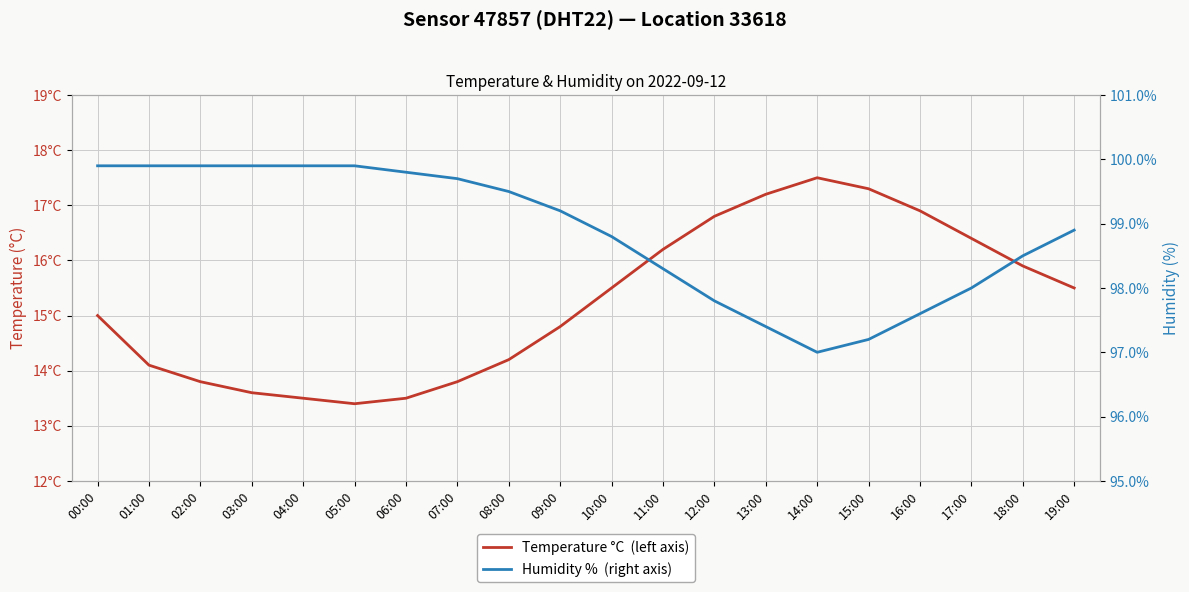

At which label is Humidity % — Sensor 47857, DHT22, Location 33618 closest to 98?

17:00